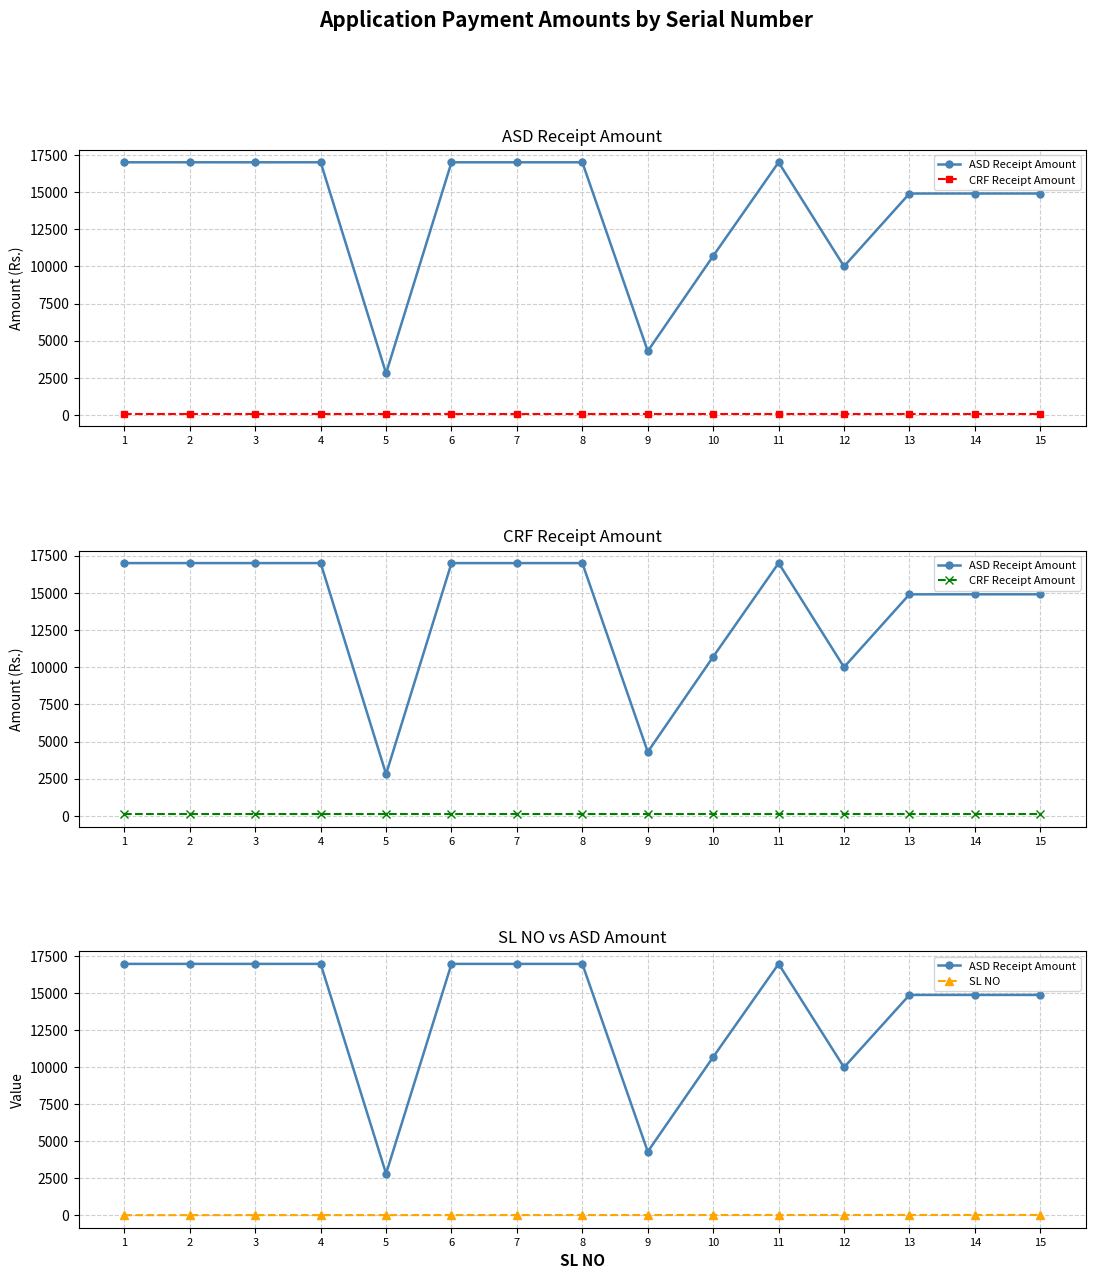

Between 10 and 3, which is larger?

3